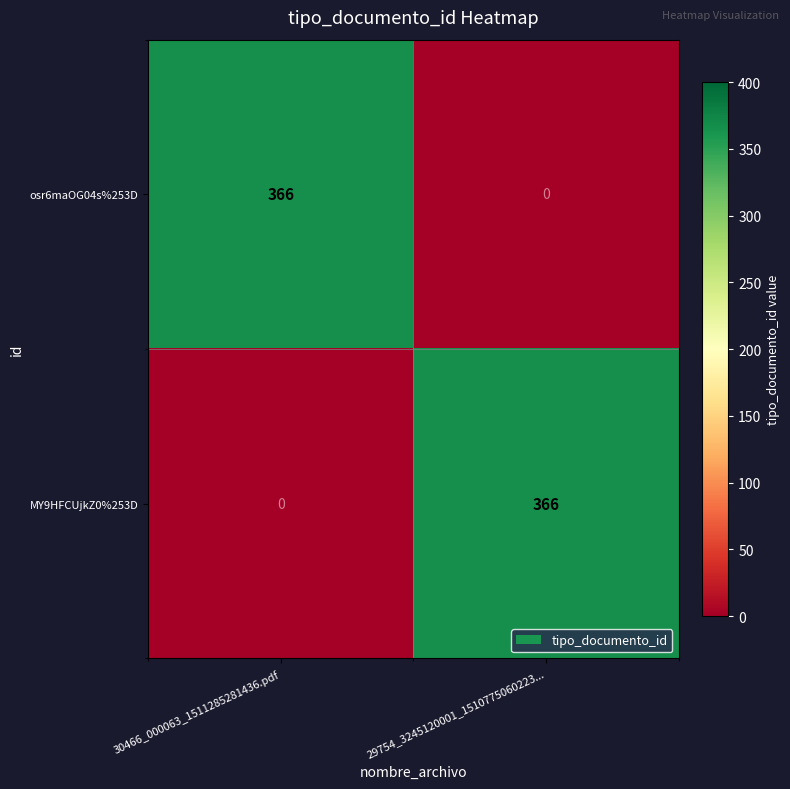

At which label is MY9HFCUjkZ0%253D closest to 183?

30466_000063_1511285281436.pdf